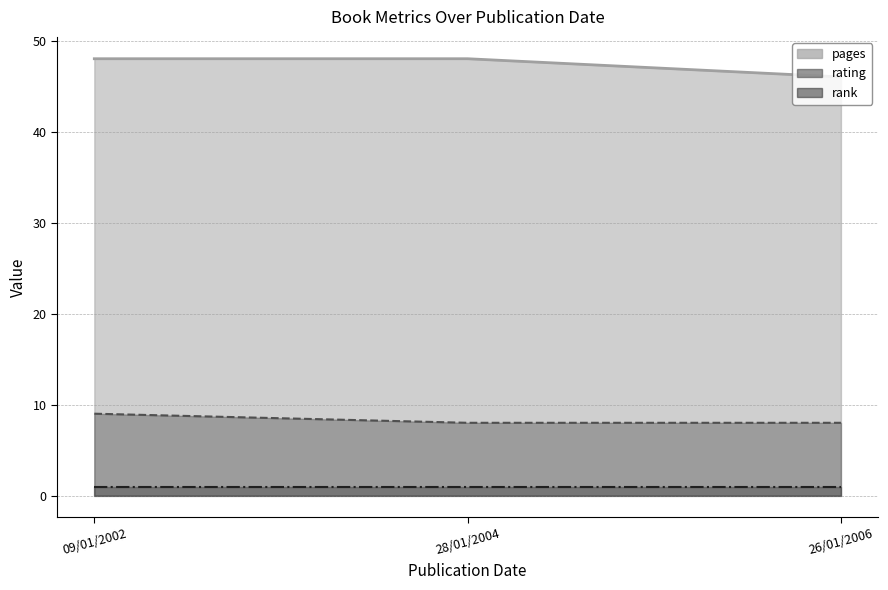

How many values in the pages series are below 48?

1